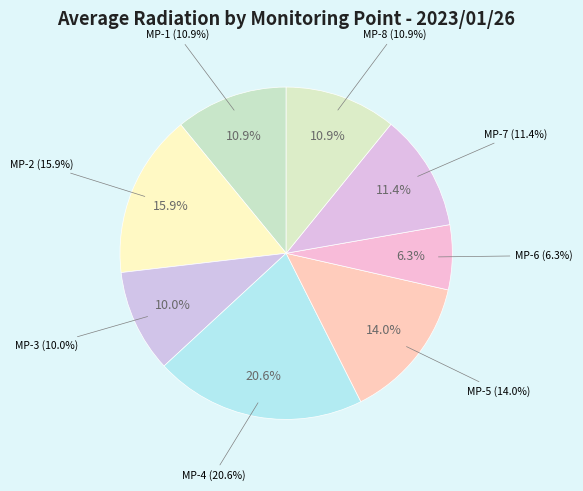

How many segments does this pie chart have?

8